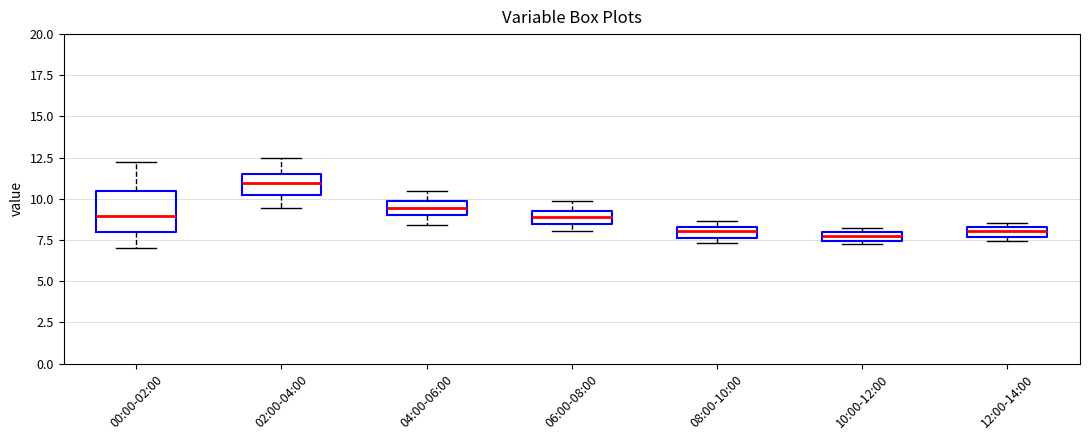

Where is the lower edge of the box for 08:00-10:00 on the y-axis? The values are not printed on the chart, so give them approximately, as read against the axis.

7.5